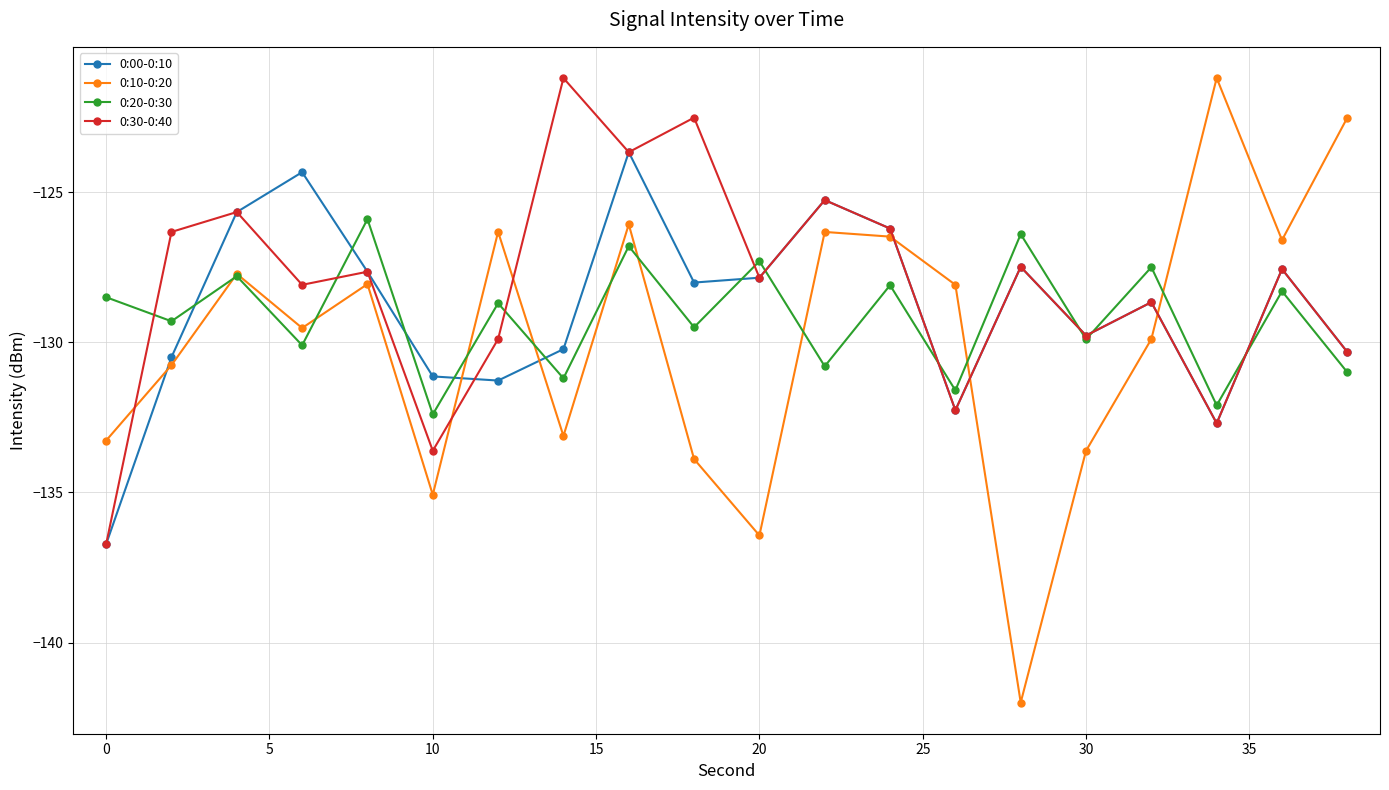

Which series has the widest spread of values?

0:10-0:20